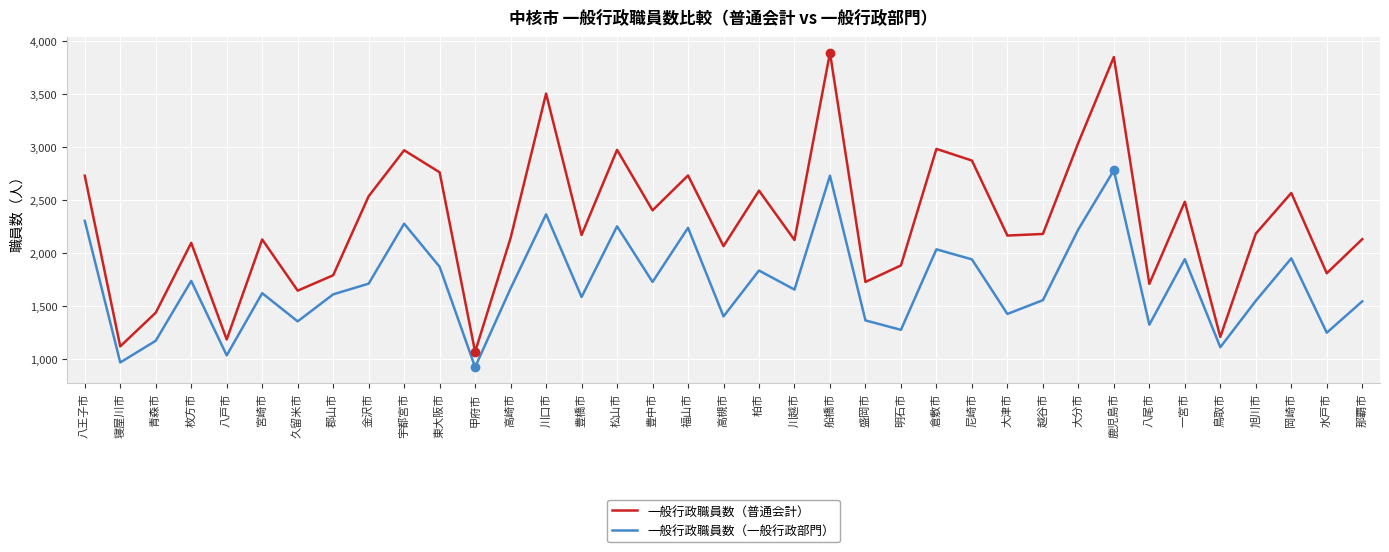

Which series has the widest spread of values?

一般行政職員数（普通会計）